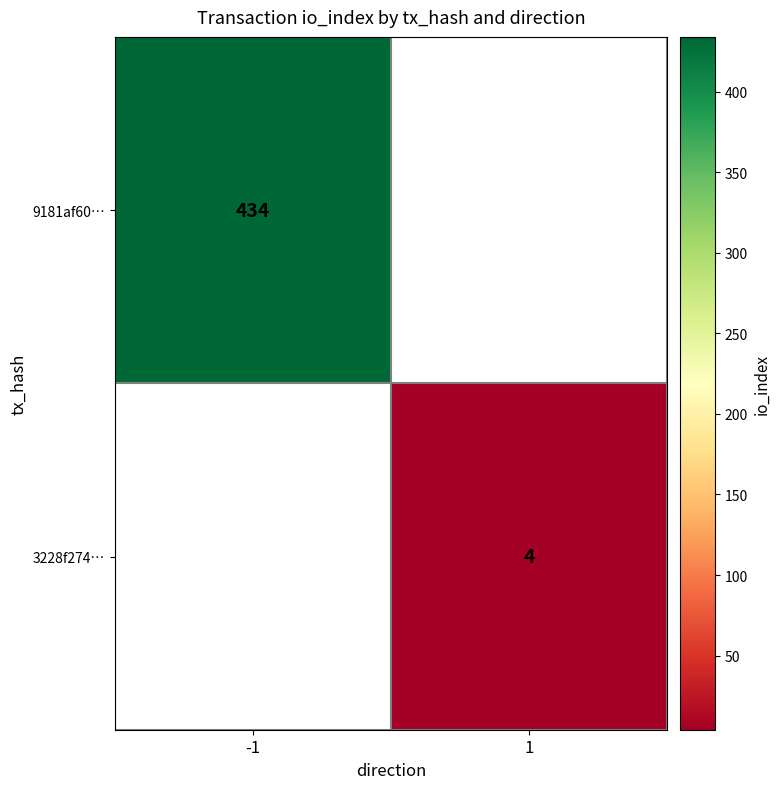

At how many categories does at least one series exceed 340?

1